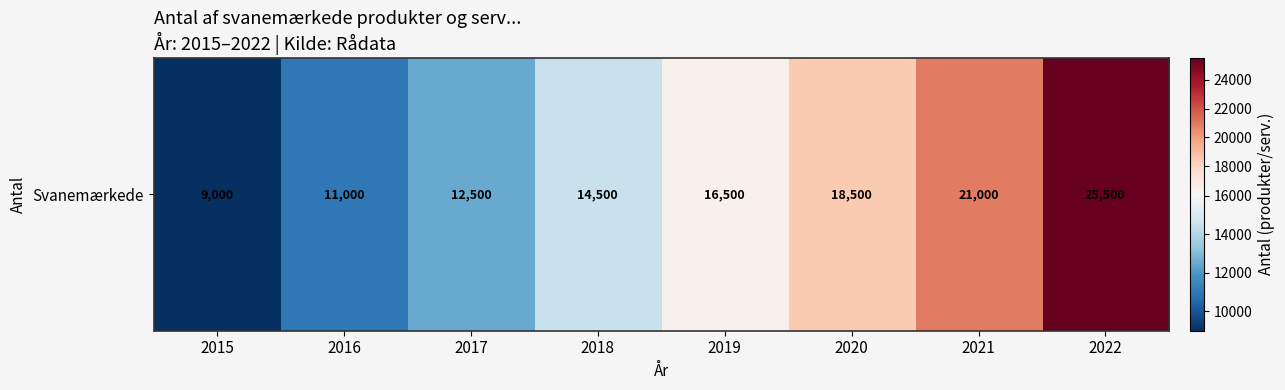

Count the number of data series in this chart.

1